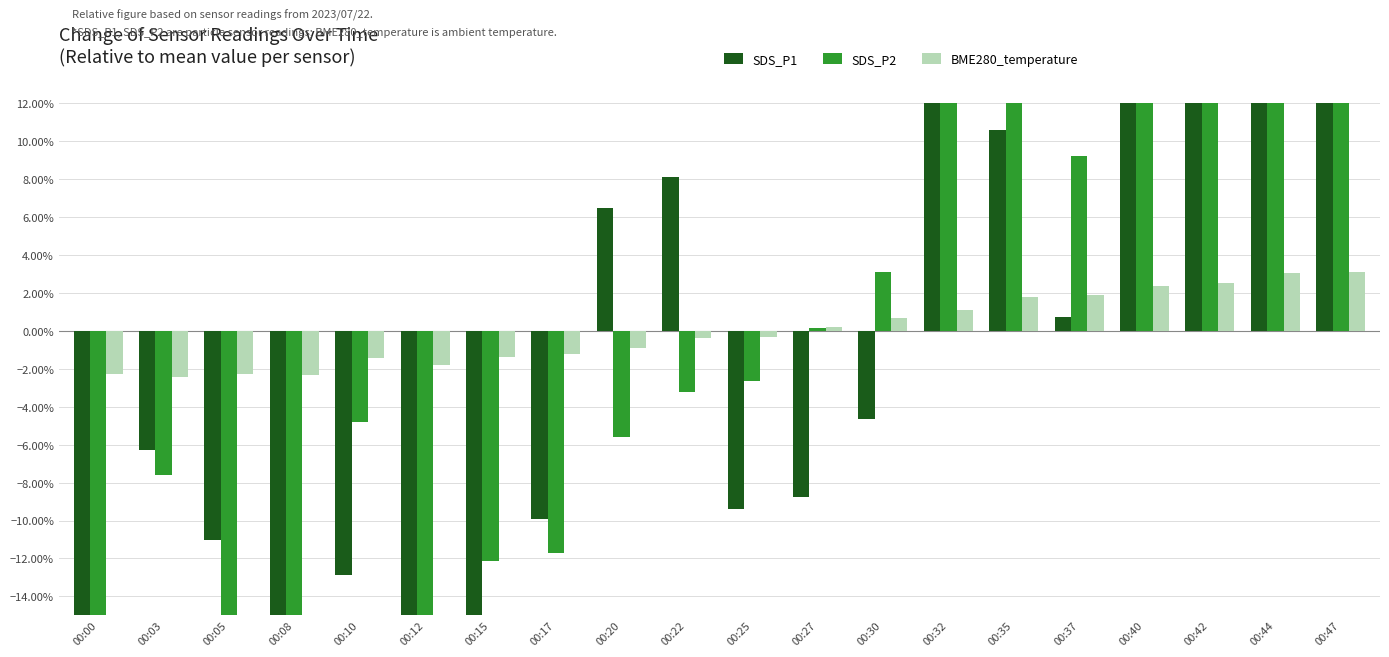

The value of SDS_P1 at 00:00 is -0.2. True or false?

False